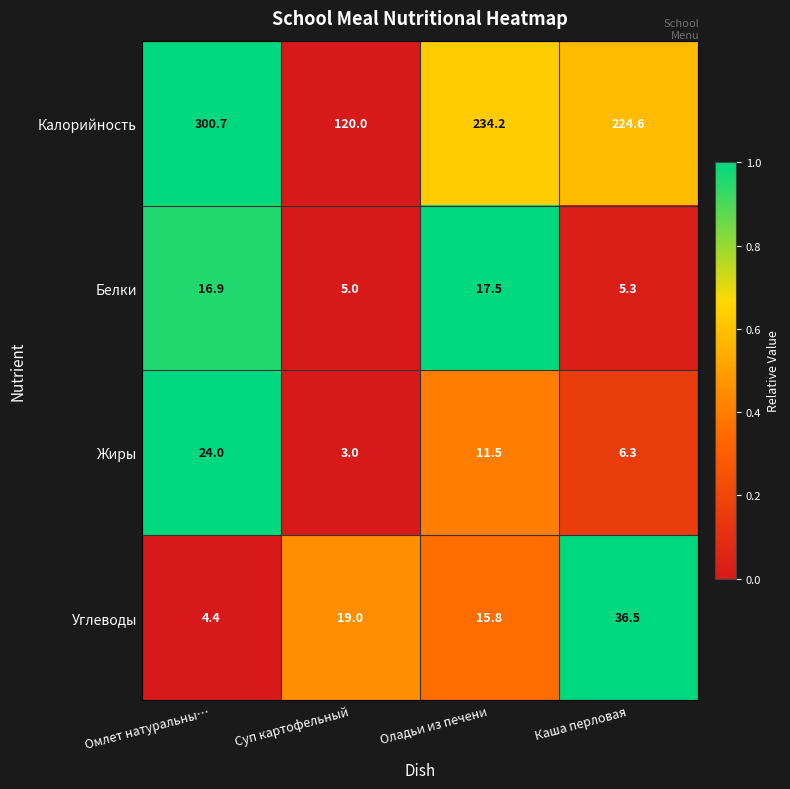

At Омлет натуральны…, list the series in order from largest to smallest.

Калорийность, Жиры, Белки, Углеводы